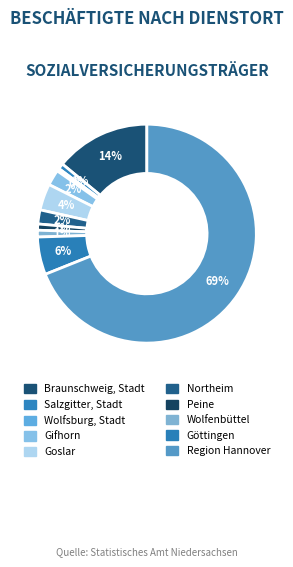

Count the number of slices in the pie.

10